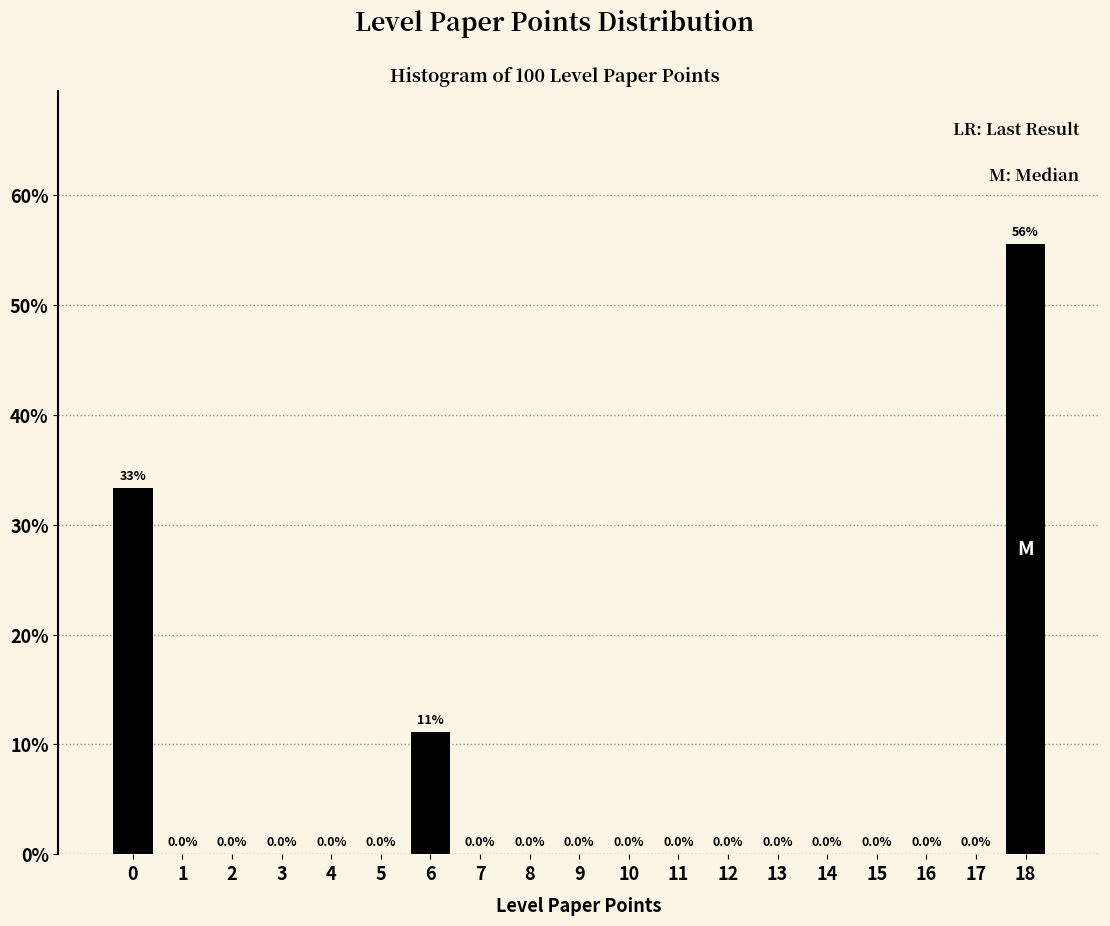

Reading right to left, transcribe all the data shown in this chart.

18=55.6	17=0.0	16=0.0	15=0.0	14=0.0	13=0.0	12=0.0	11=0.0	10=0.0	9=0.0	8=0.0	7=0.0	6=11.1	5=0.0	4=0.0	3=0.0	2=0.0	1=0.0	0=33.3